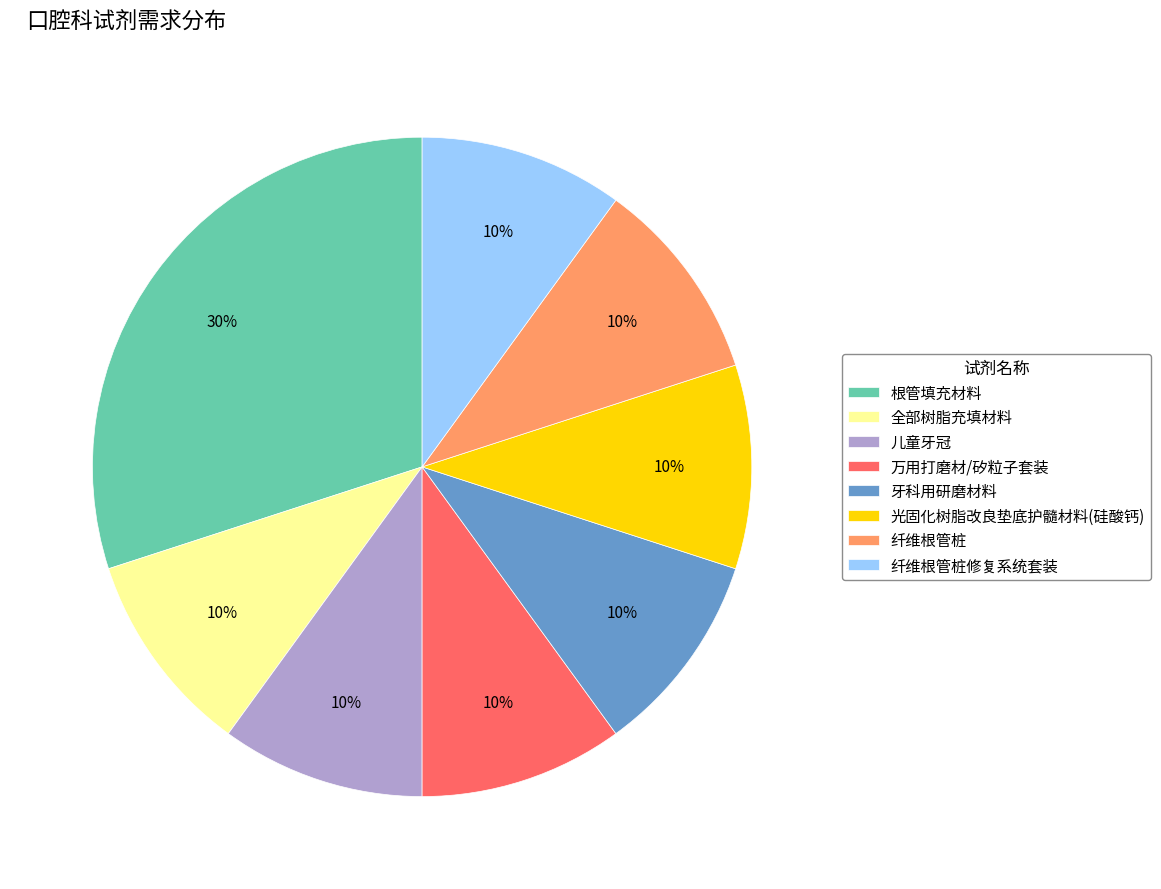

Between 儿童牙冠 and 根管填充材料, which is larger?

根管填充材料